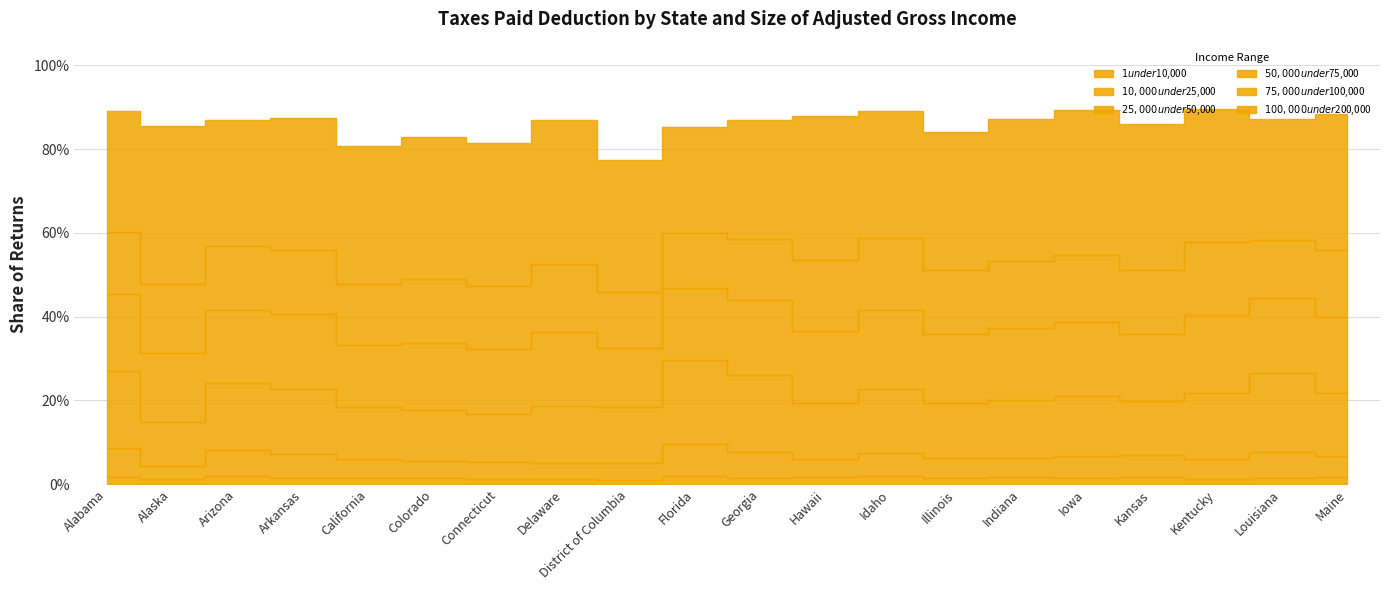

Where is $100,000 under $200,000 nearest to the value 0?

Florida